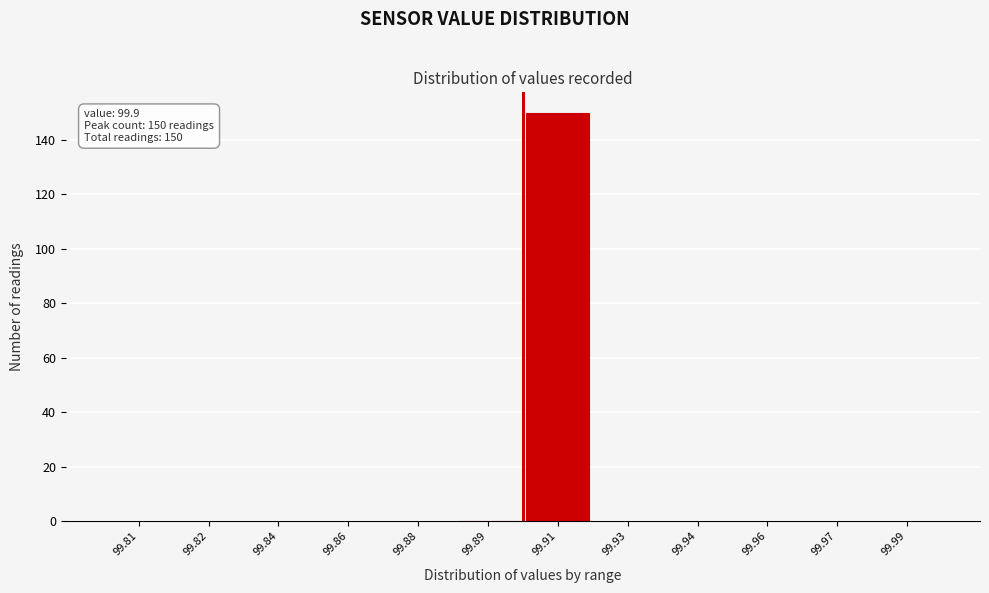

Reading left to right, list all the values displayed in this chart.

99.81=0	99.82=0	99.84=0	99.86=0	99.88=0	99.89=0	99.91=150	99.93=0	99.94=0	99.96=0	99.97=0	99.99=0